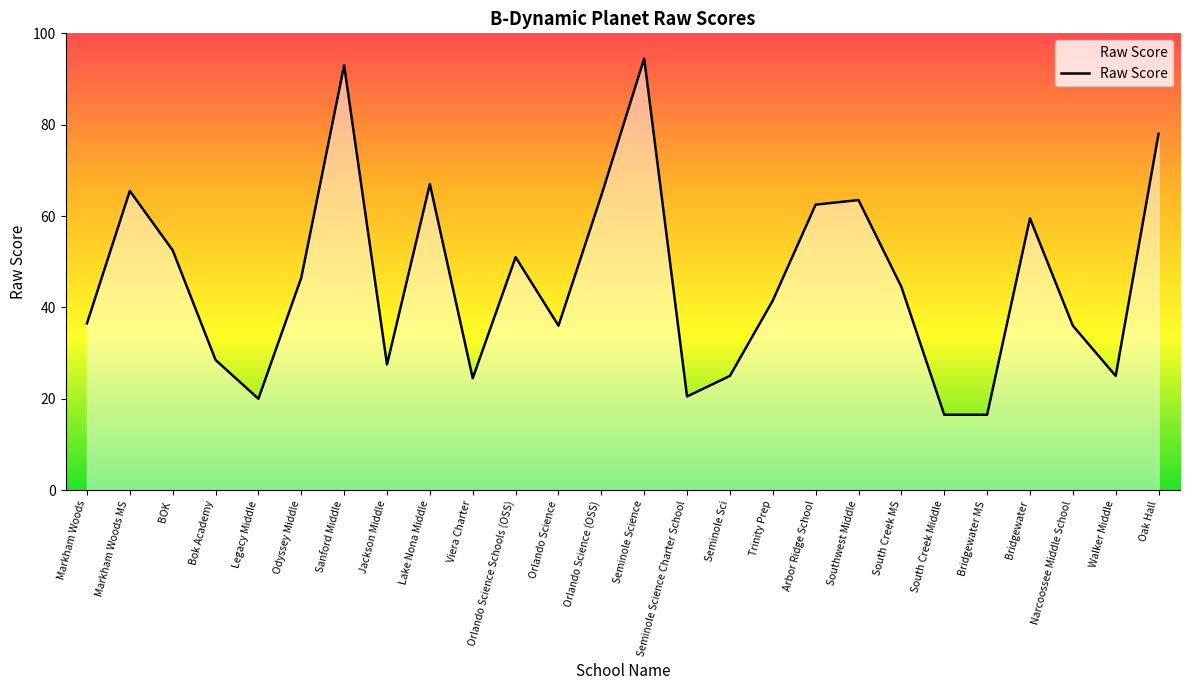

Reading left to right, list all the values displayed in this chart.

36.5	65.5	52.5	28.5	20.0	46.5	93.0	27.5	67.0	24.5	51.0	36.0	64.5	94.5	20.5	25.0	41.5	62.5	63.5	44.5	16.5	16.5	59.5	36.0	25.0	78.0